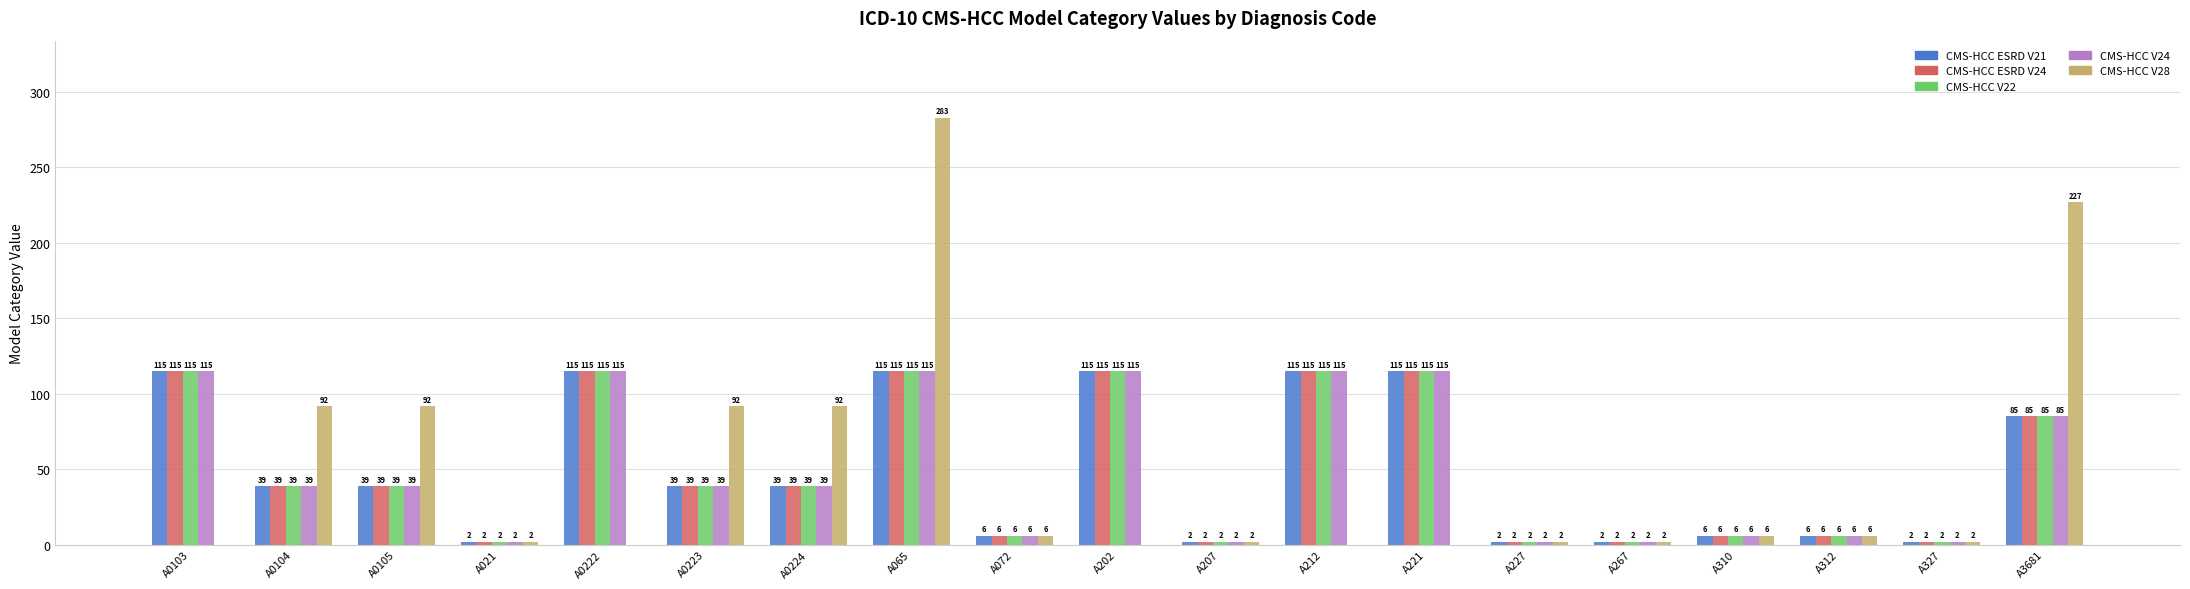

Which category has the highest value across all series?

A065